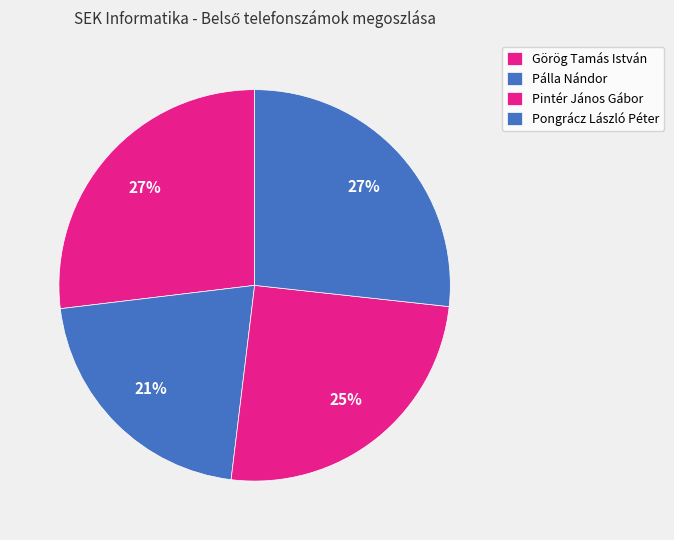

How many segments does this pie chart have?

4